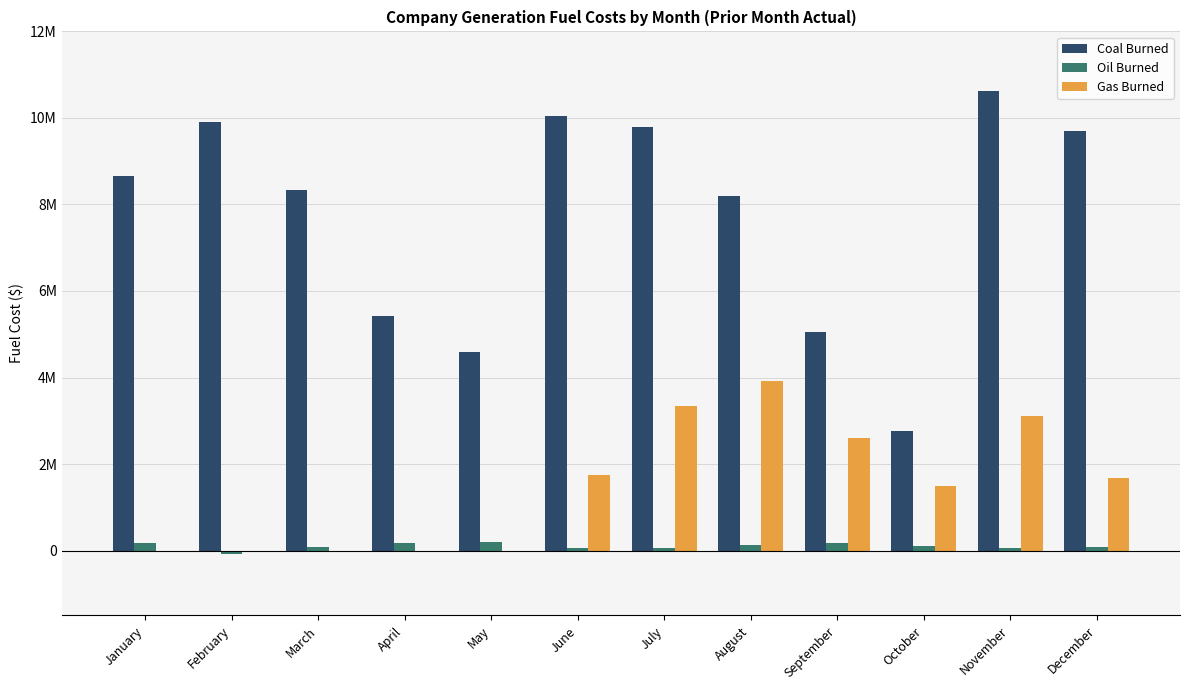

What are all the series names shown in the legend?

Coal Burned, Oil Burned, Gas Burned